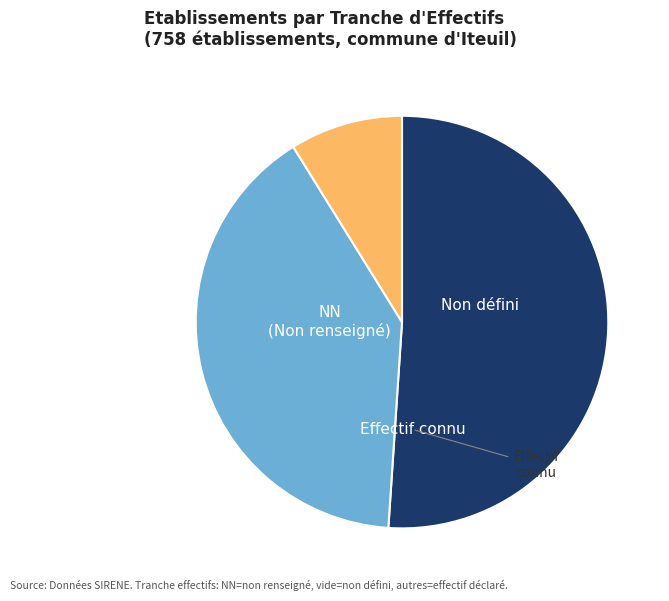

Is there a majority slice in this chart?

Yes